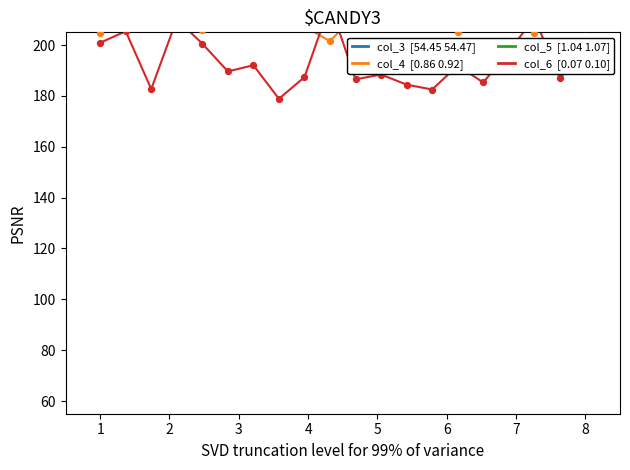

At how many categories does at least one series exceed 188?

20